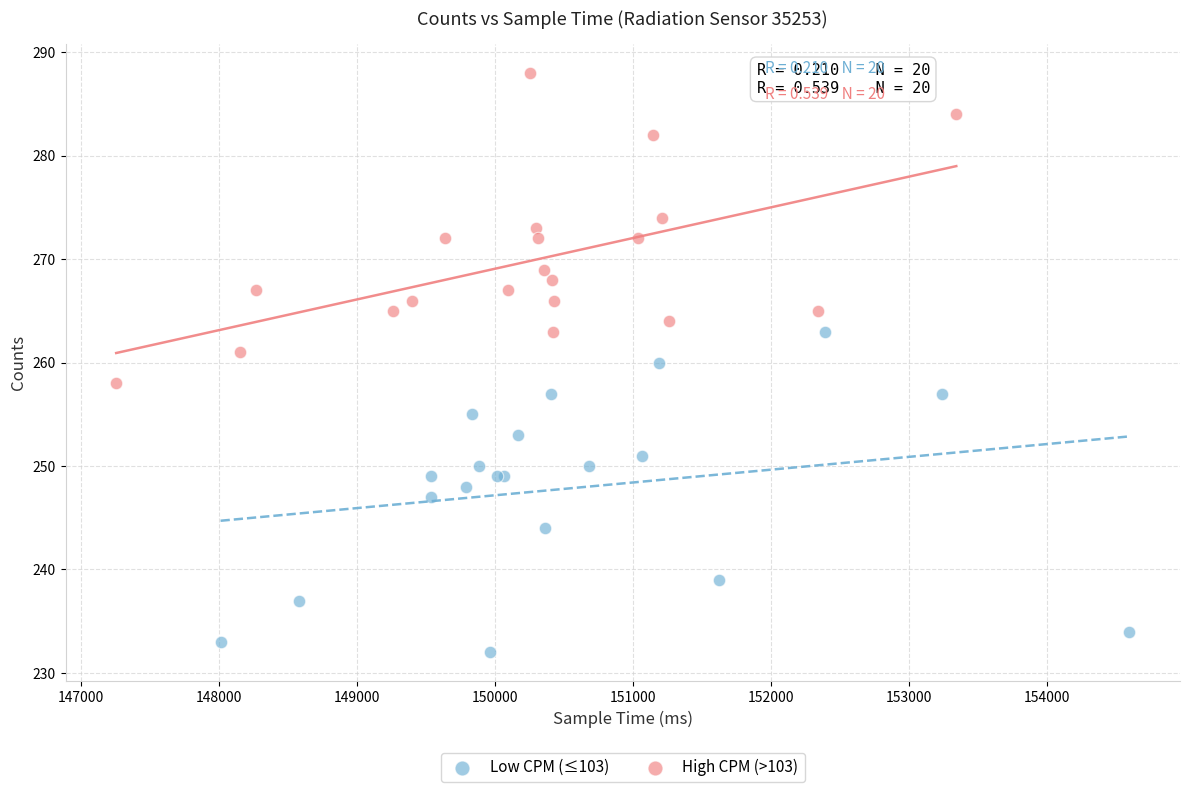

Which series reaches the maximum Y coordinate?

High CPM (>103)